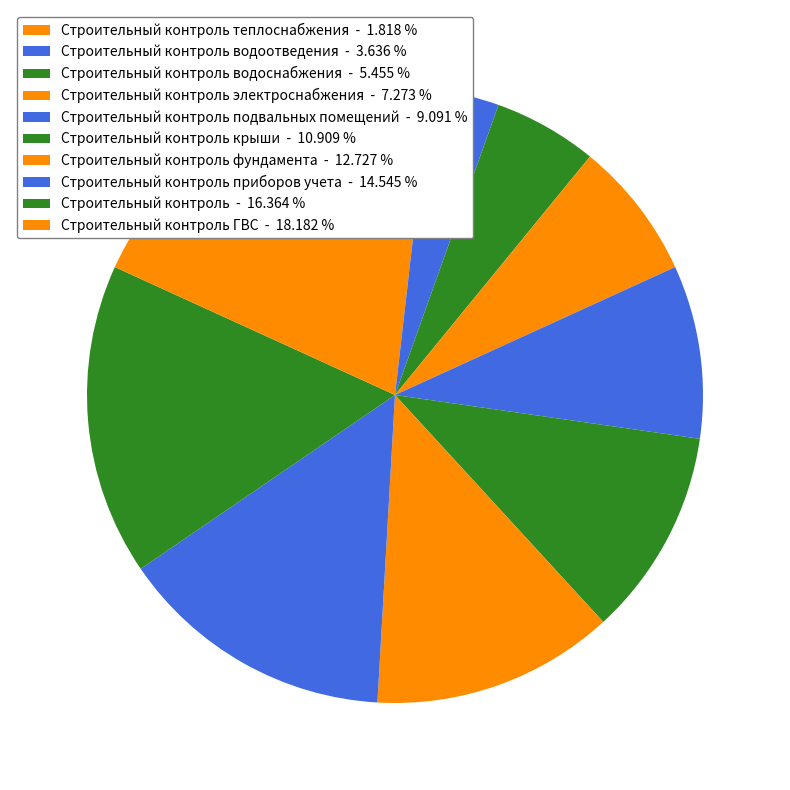

To the nearest percent, what is the average slice percentage?

10%